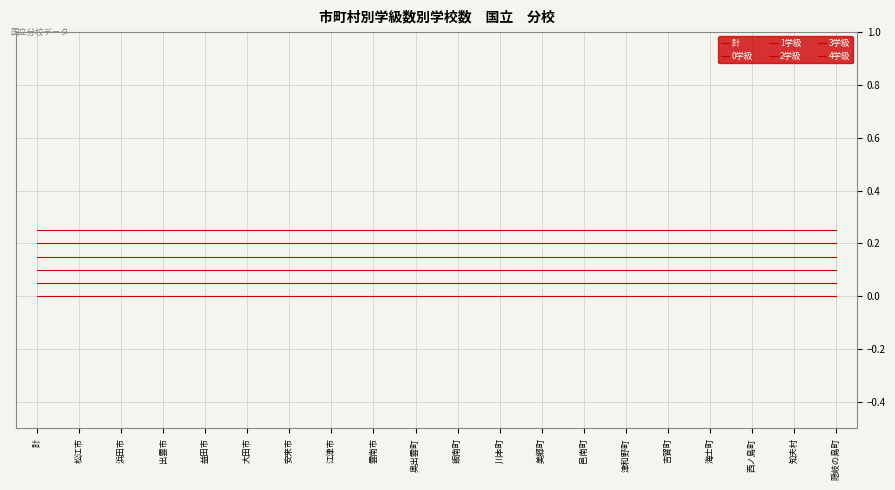

Is this an area chart (filled region under the line)?

No